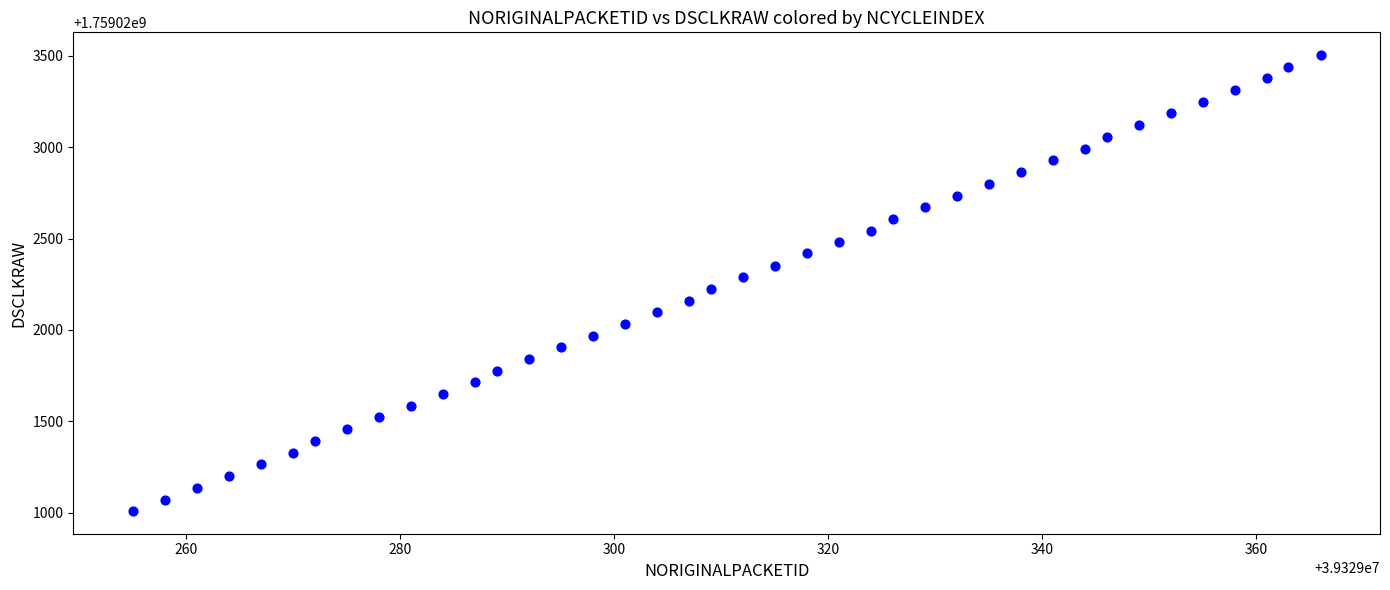

What is the range of Y values (max minus min)?

2494.6